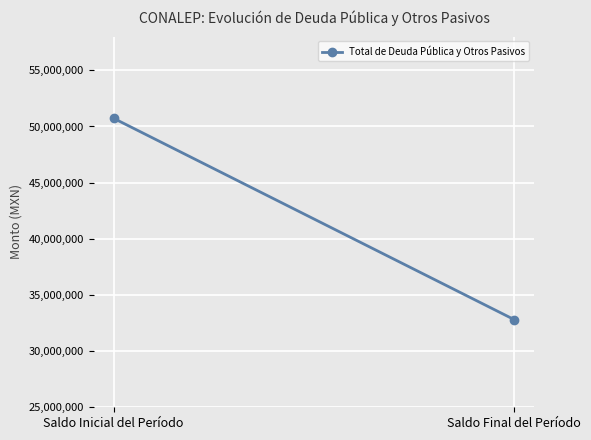

Between Saldo Inicial del Período and Saldo Final del Período, which is larger?

Saldo Inicial del Período